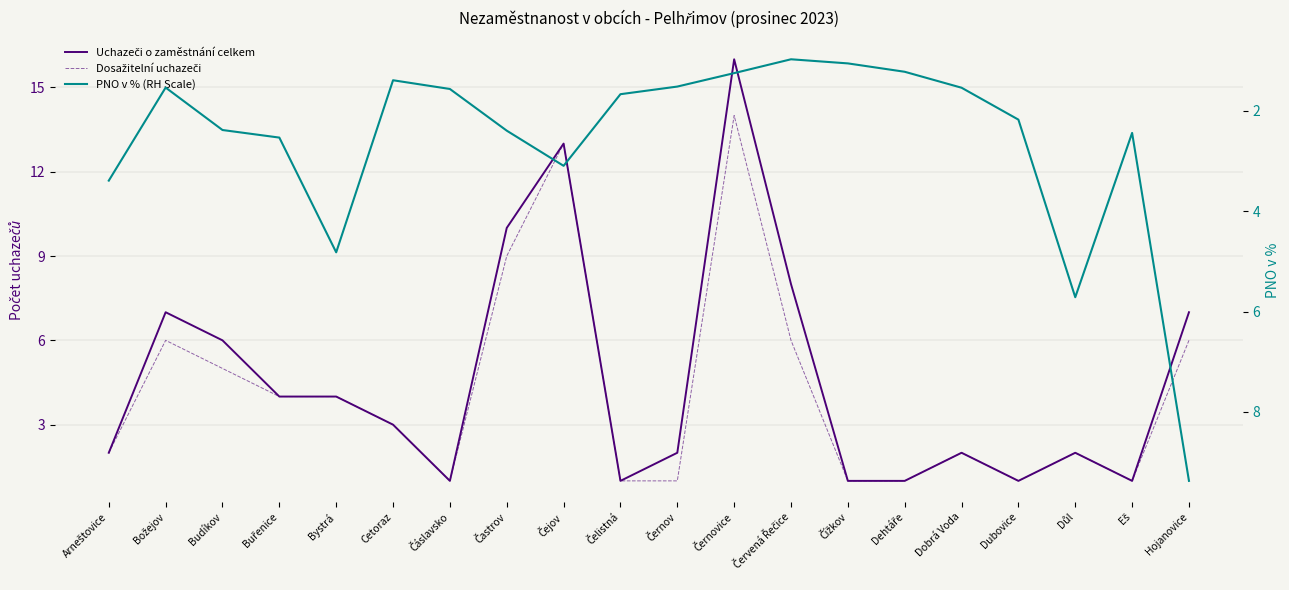

What is the spread (max minus min) of values at Arneštovice?

1.4